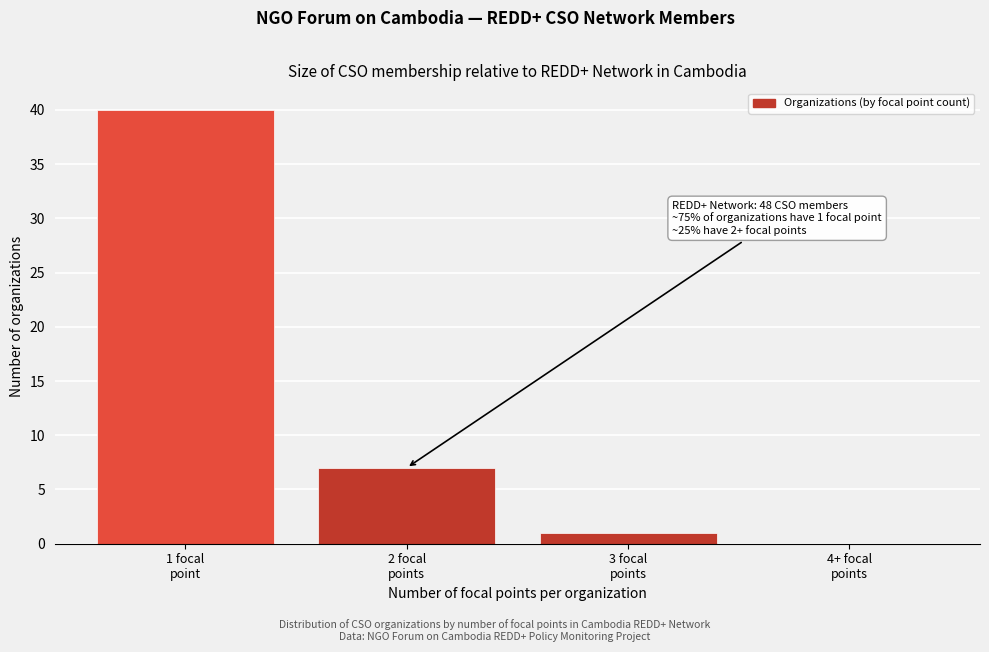

What is the maximum value shown in the chart?

40